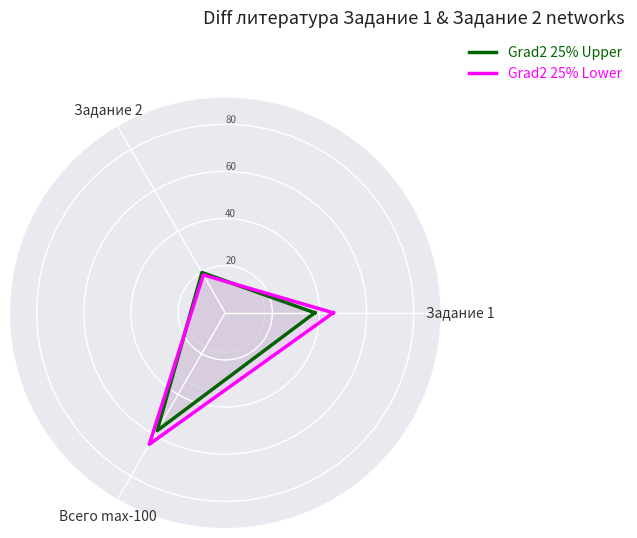

Count the number of data series in this chart.

2